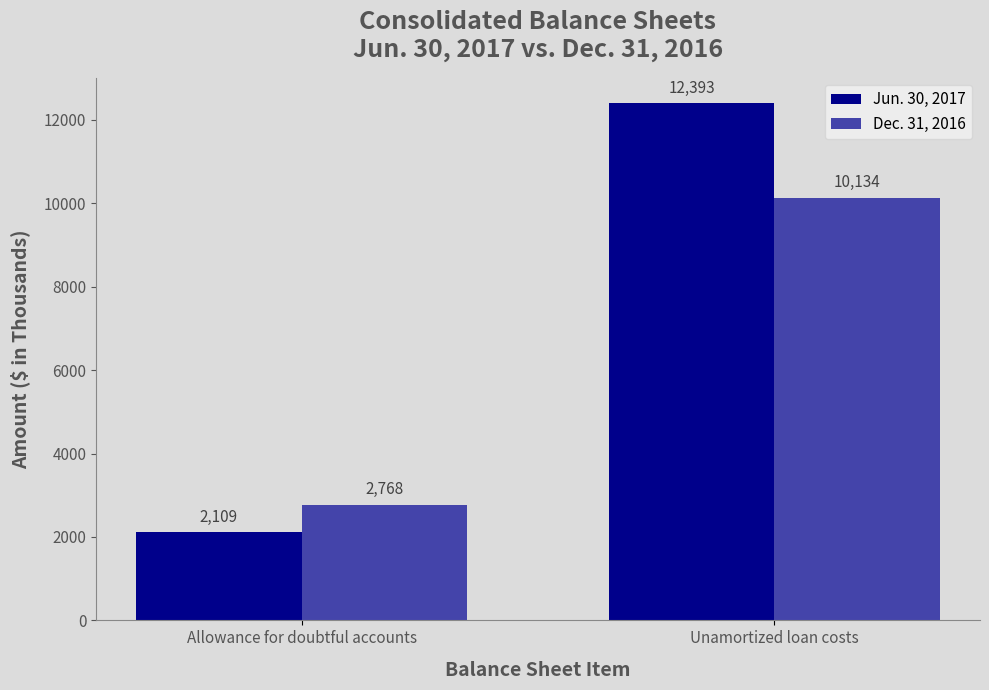

At which label does Dec. 31, 2016 reach its minimum?

Allowance for doubtful accounts